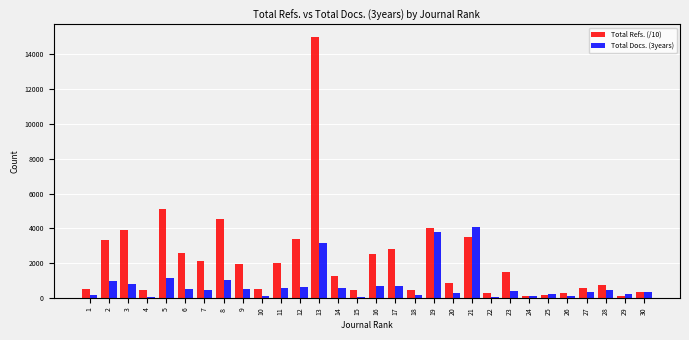

Which series has the largest total across all categories?

Total Refs. (/10)